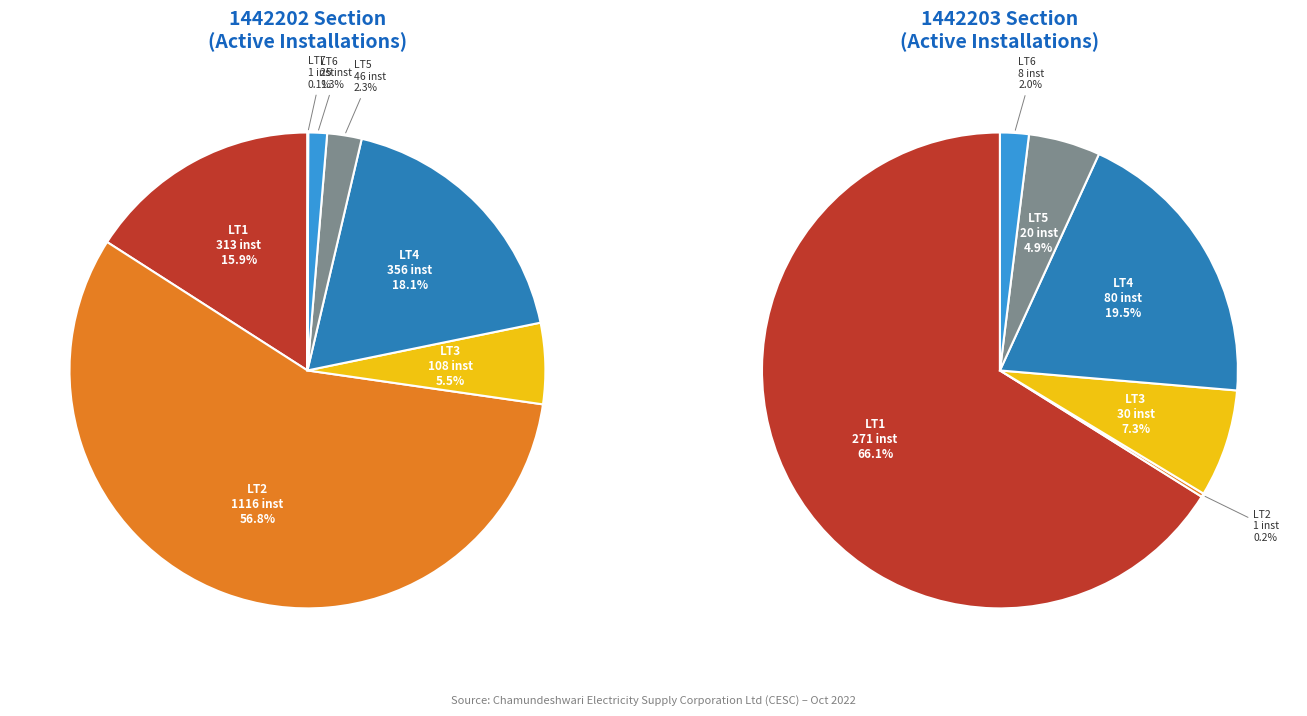

The 1442202-LT7 slice represents 1% of the pie. True or false?

False